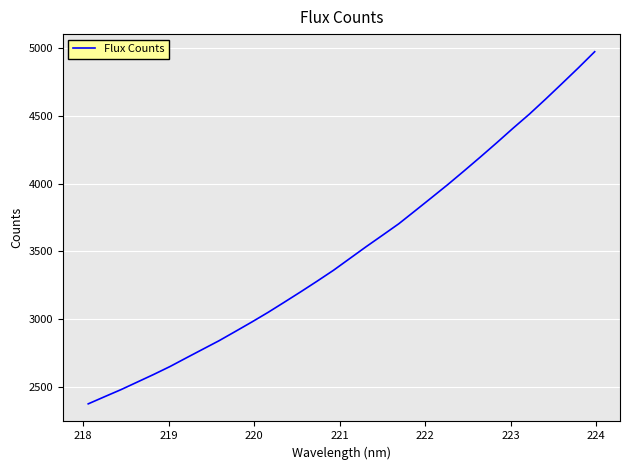

How many lines are shown in the chart?

1